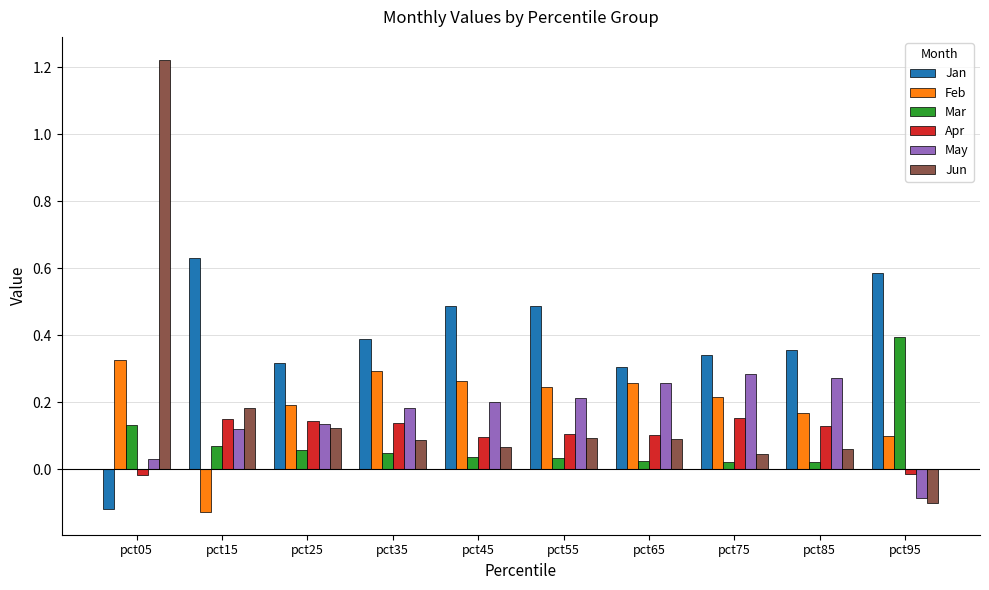

How many categories are shown in the chart?

10